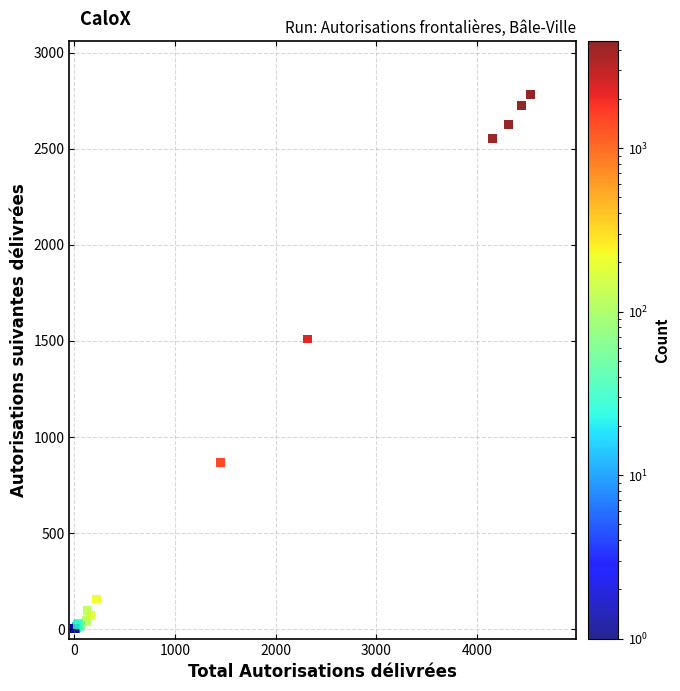

What Y value in the scatter plot is closest to 1392?

1509